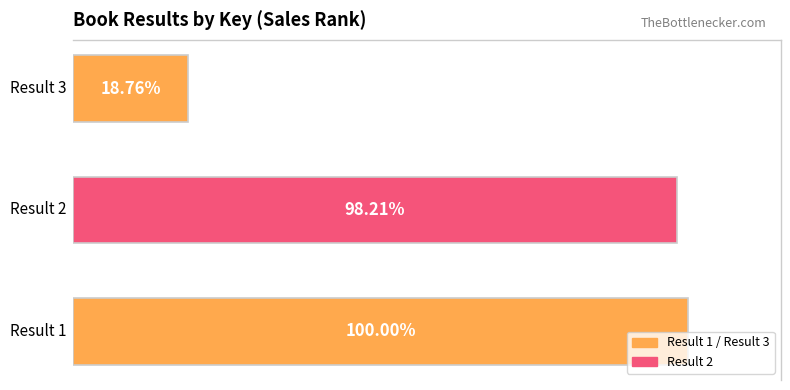

Where is the data nearest to the value 242675571?

1